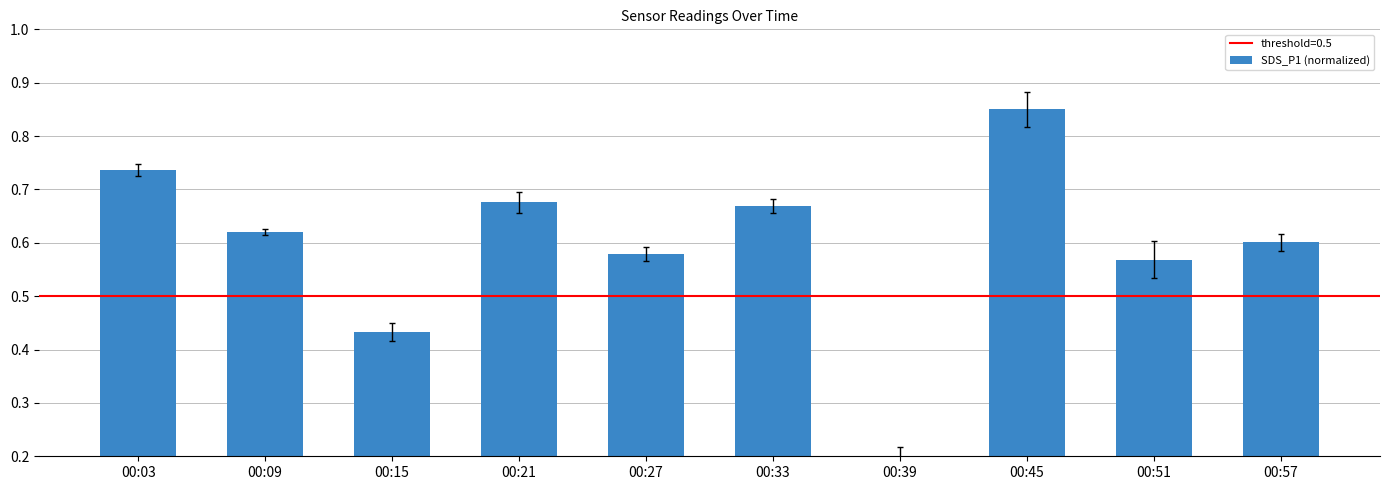

Count the values in the range 0 to 1.

10